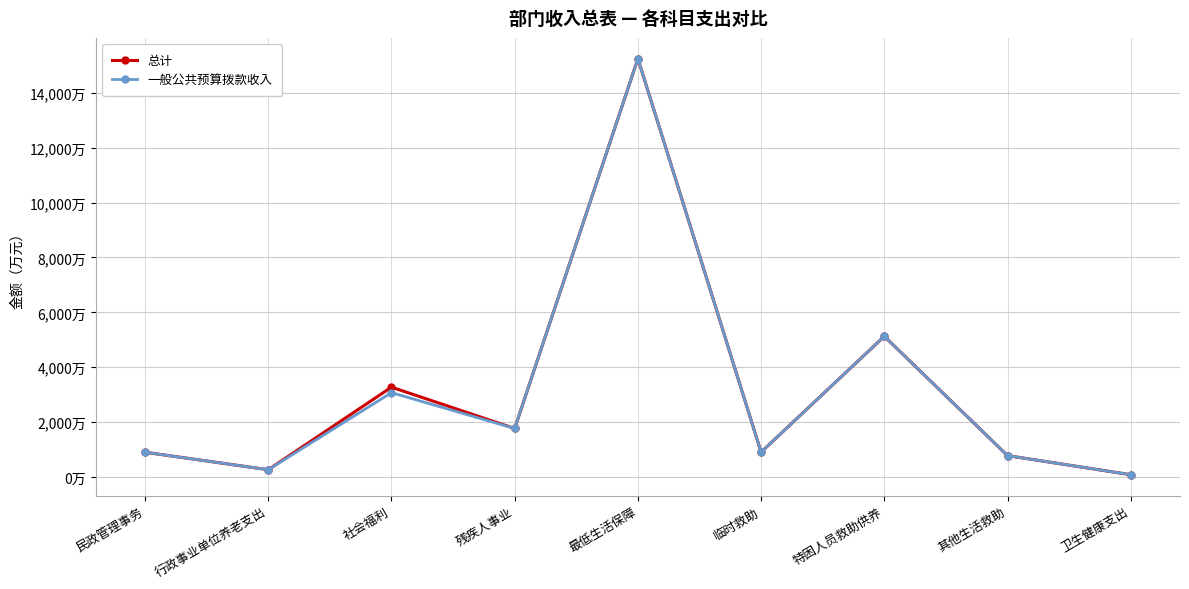

Is this an area chart (filled region under the line)?

No